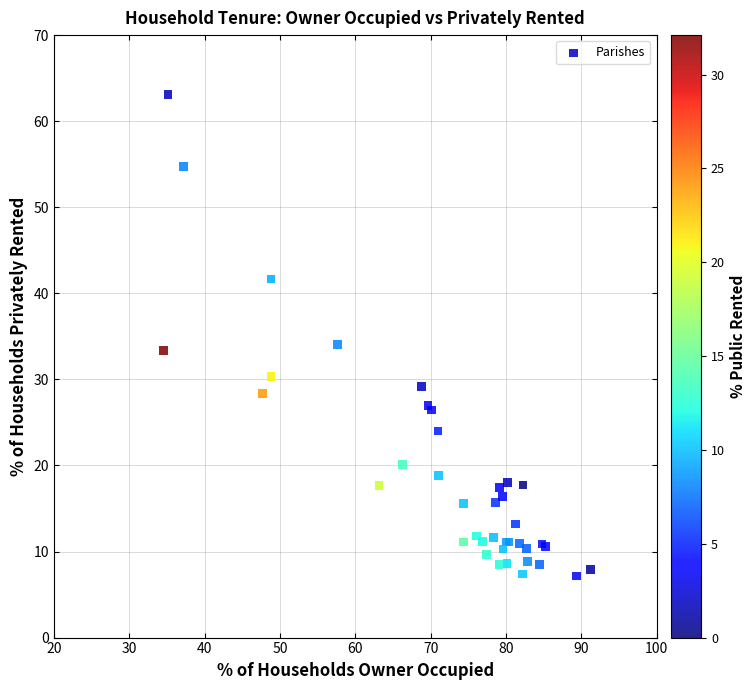

What Y value in the scatter plot is closest to 35?

34.1